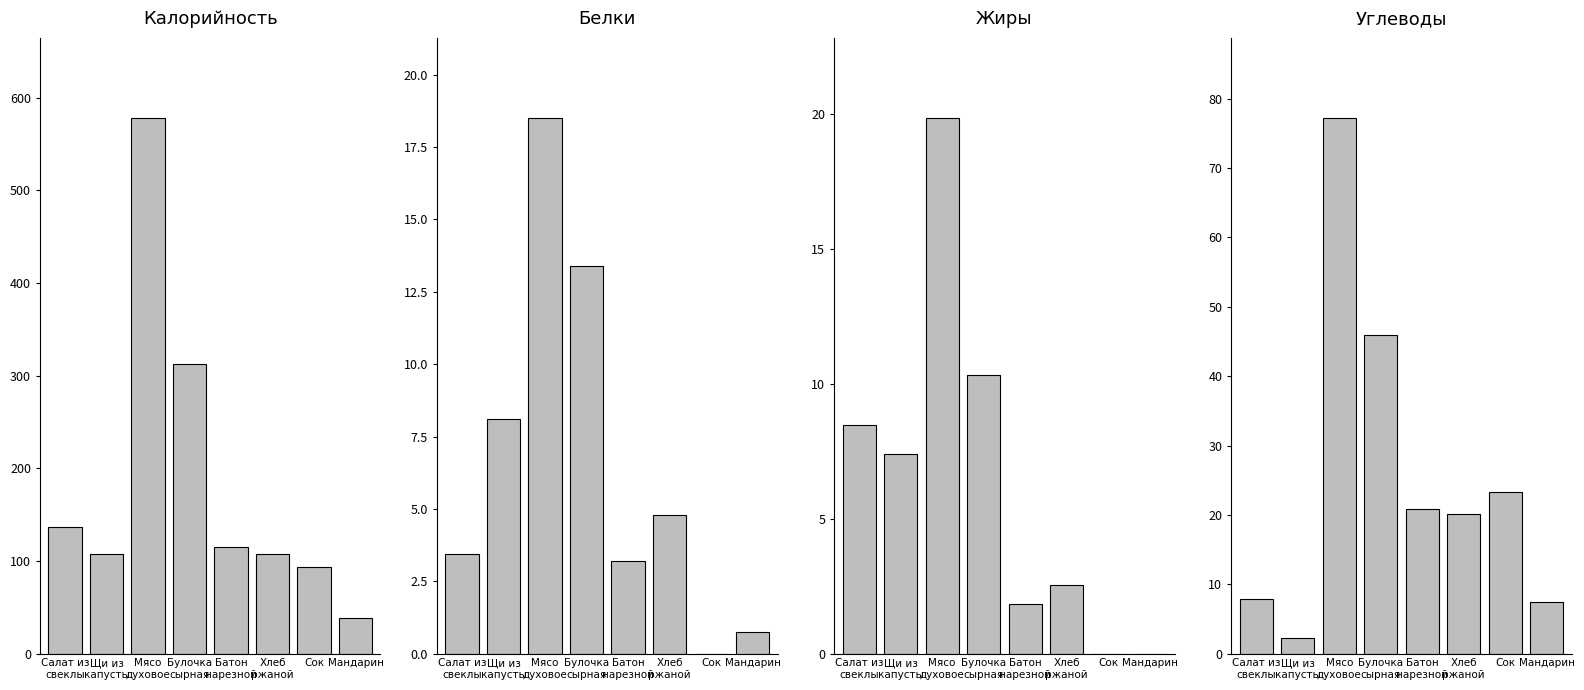

What is the total value across all series at Батон
нарезной?

140.8